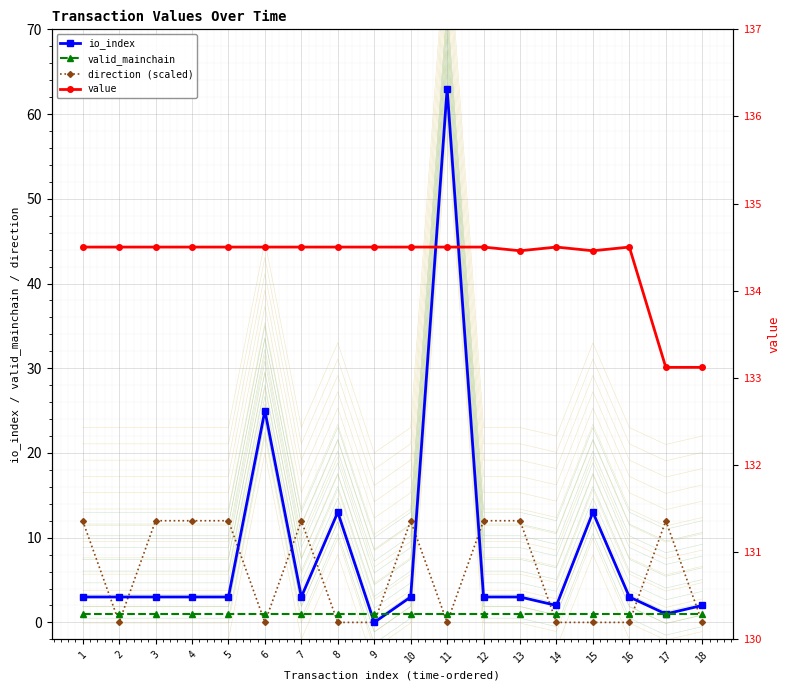

At which category does the chart reach its peak across all series?

1